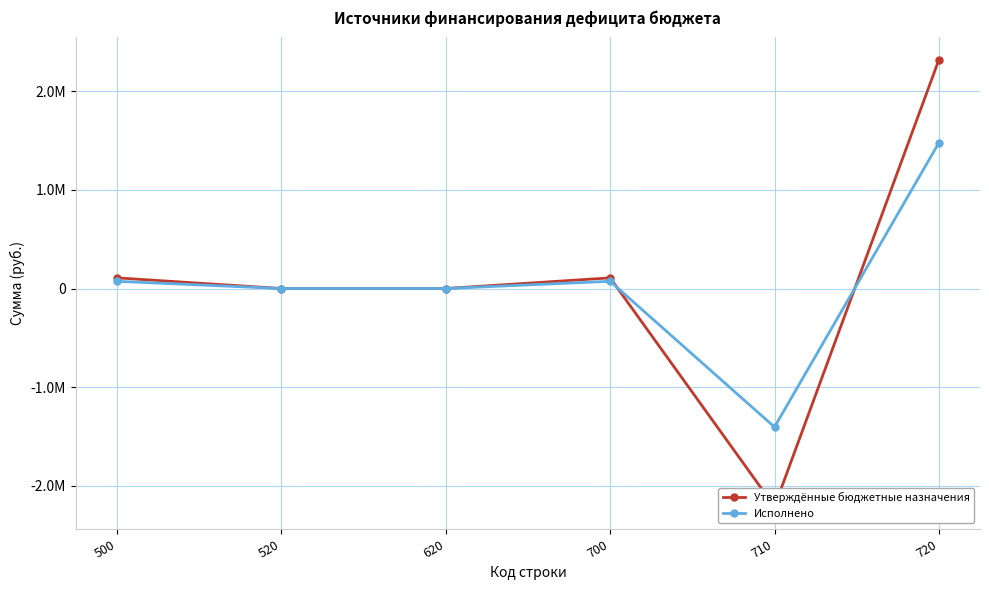

What is the sum of all Исполнено values?

219363.3